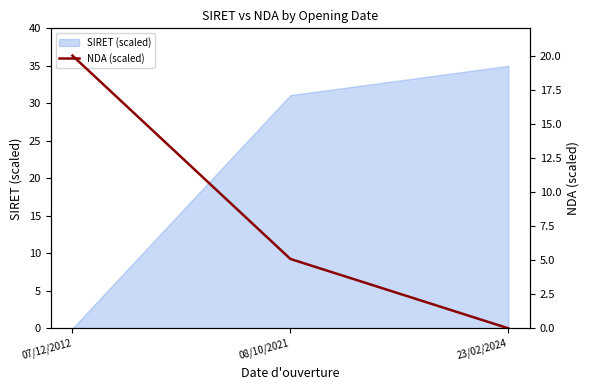

The chart shows a value of 5.7 at 07/12/2012. True or false?

False